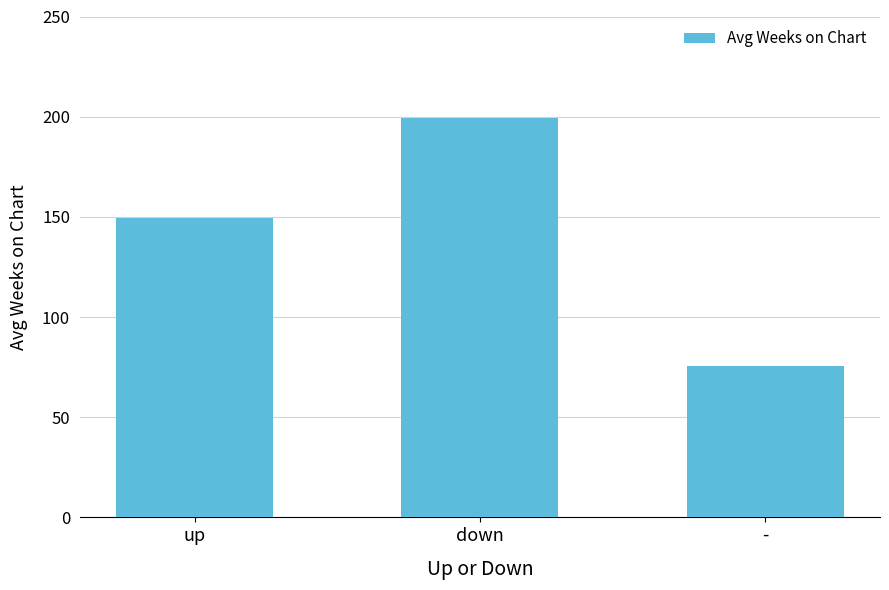

What is the average value?

141.6